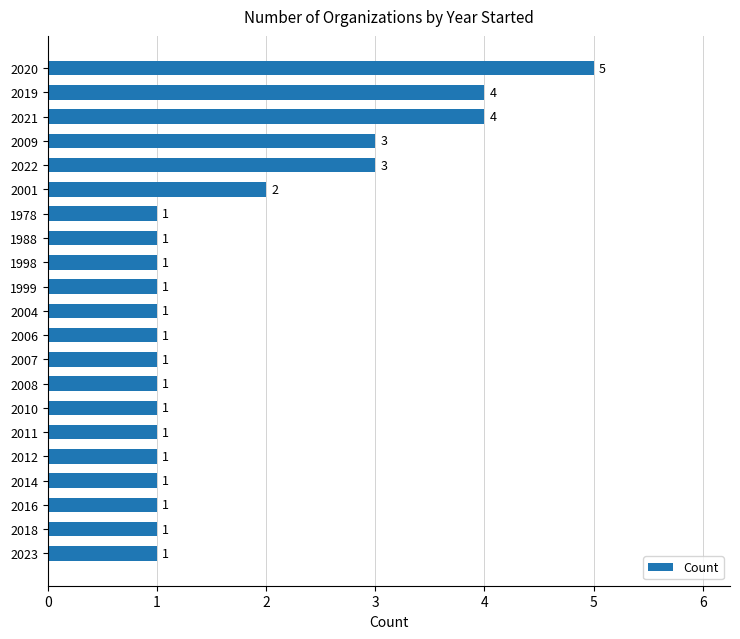

Count the values in the range 1 to 2.

16